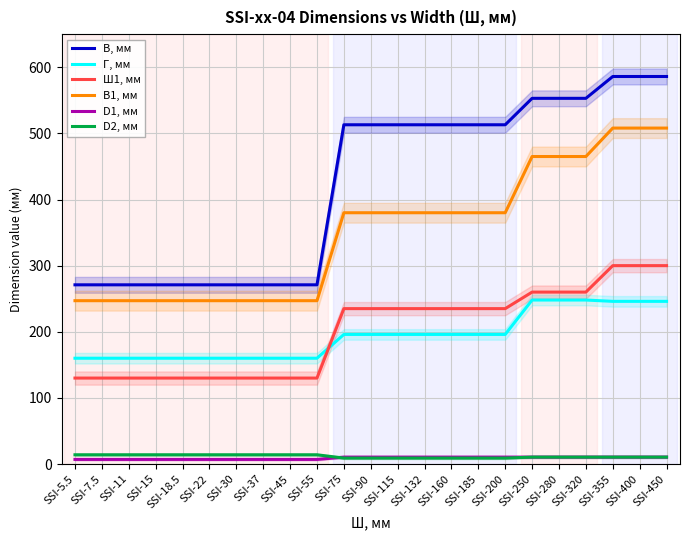

Does the chart display data point markers on the line(s)?

No